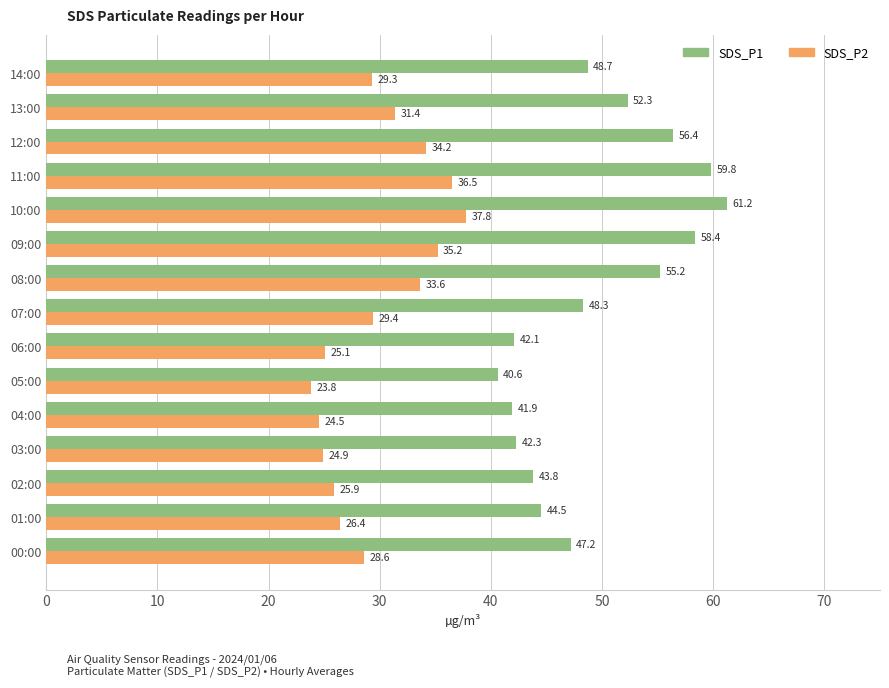

At which category is the sum across all series the highest?

10:00